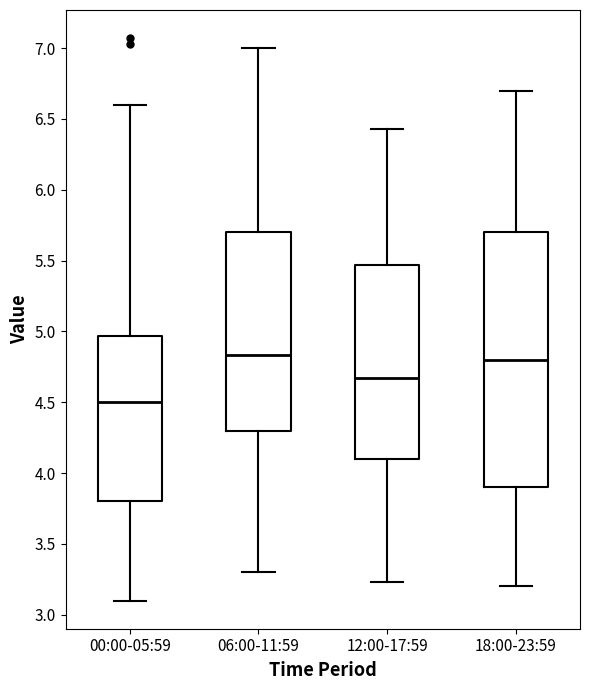

Reading left to right, transcribe this box plot: for each box, give where its median line is, the range the box spans, and where its two whiskers end, as read against the y-axis. The values are not printed on the chart, so give them approximately, as read against the axis.

00:00-05:59: median 4.50, box 3.80 to 4.95, whiskers 3.10 to 6.60
06:00-11:59: median 4.85, box 4.30 to 5.70, whiskers 3.30 to 7.00
12:00-17:59: median 4.65, box 4.10 to 5.45, whiskers 3.25 to 6.45
18:00-23:59: median 4.80, box 3.90 to 5.70, whiskers 3.20 to 6.70